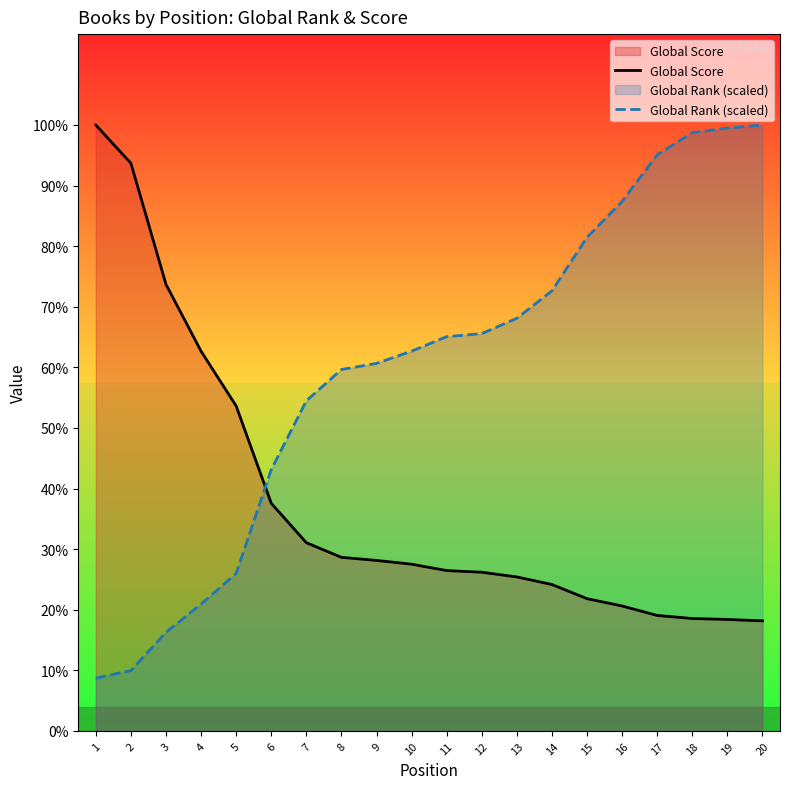

True or false: Global Rank (scaled) has more than 0 interior local peaks.

False